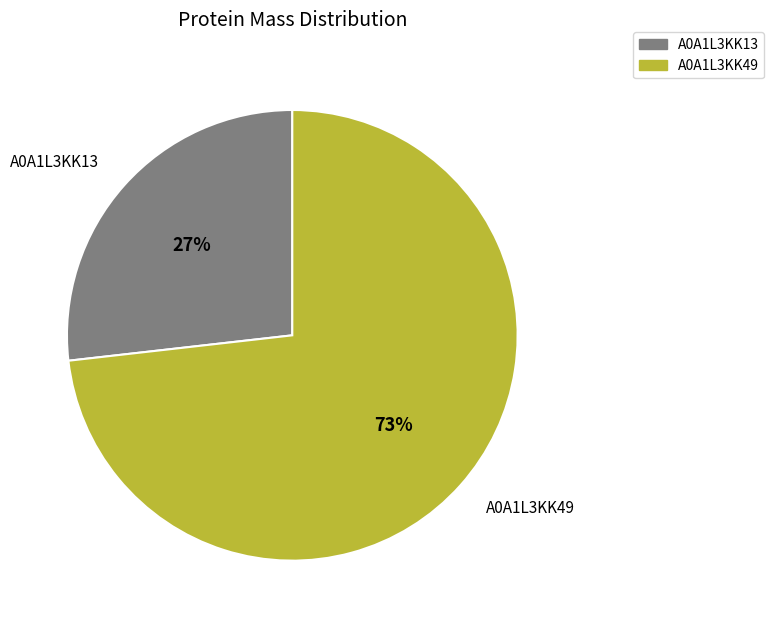

To the nearest percent, what is the average slice percentage?

50%